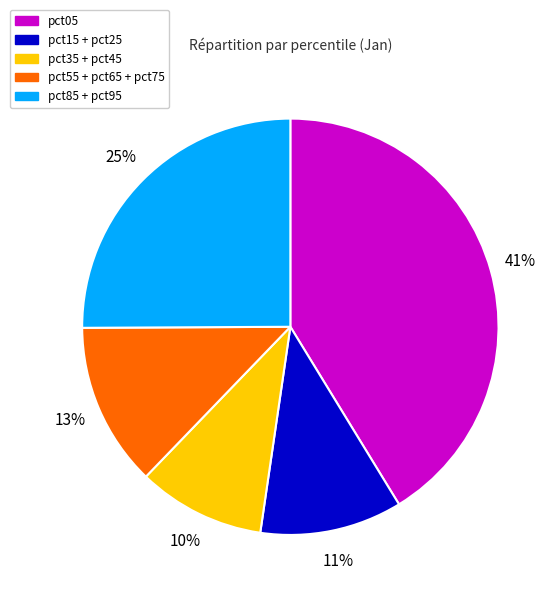

Is it true that pct15 + pct25 is 11% of the pie?

True